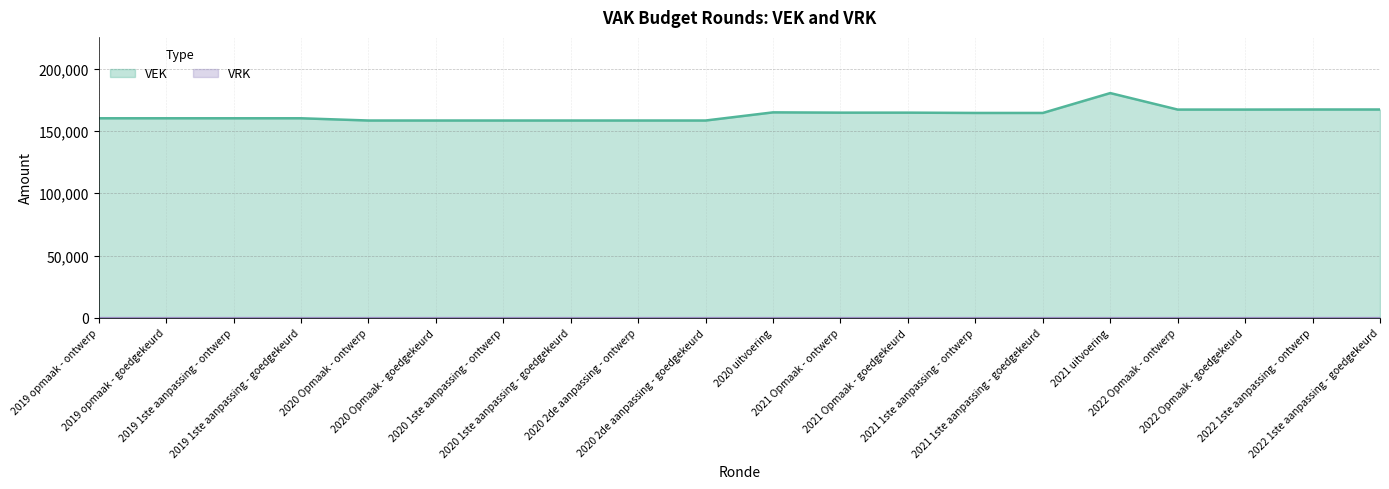

Read the value at 2020 2de aanpassing - goedgekeurd.

158305